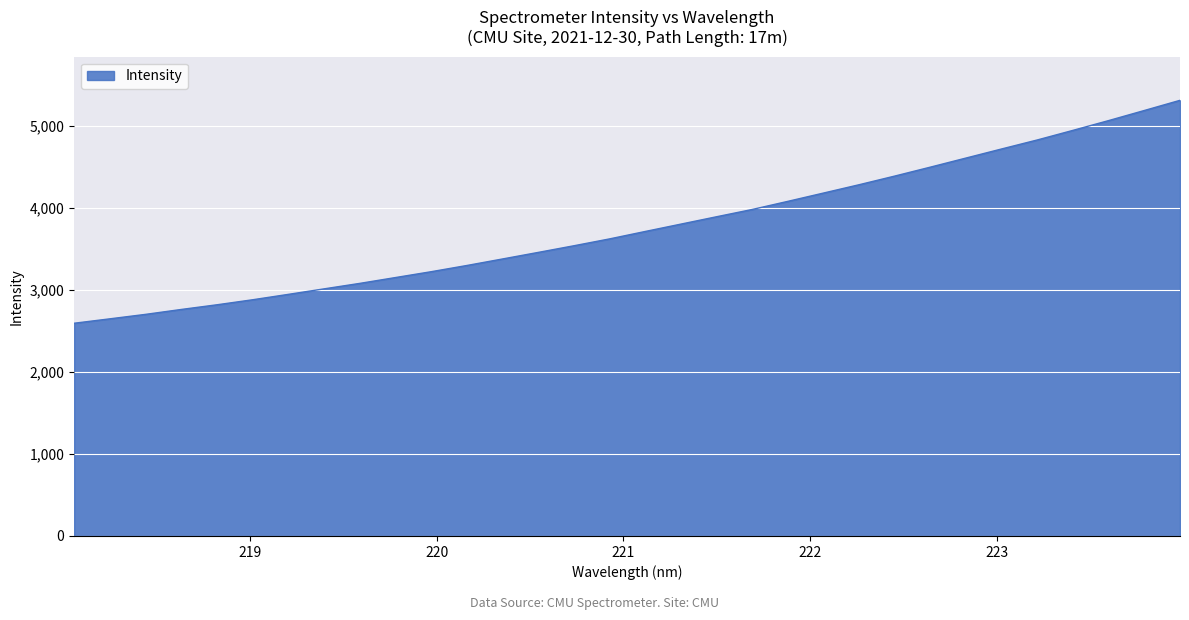

What is the greatest value displayed?

5310.4